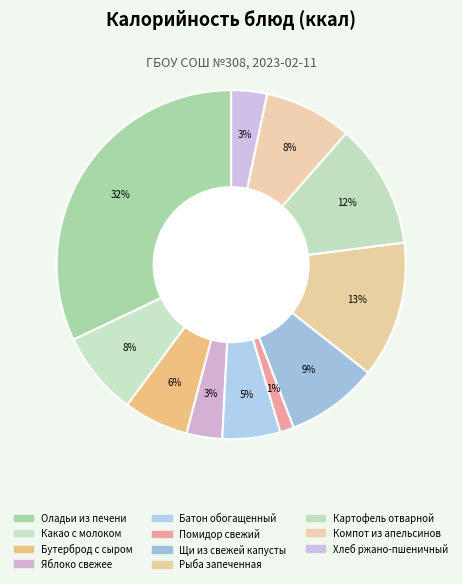

What percentage is the Яблоко свежее slice, to the nearest percent?

3%